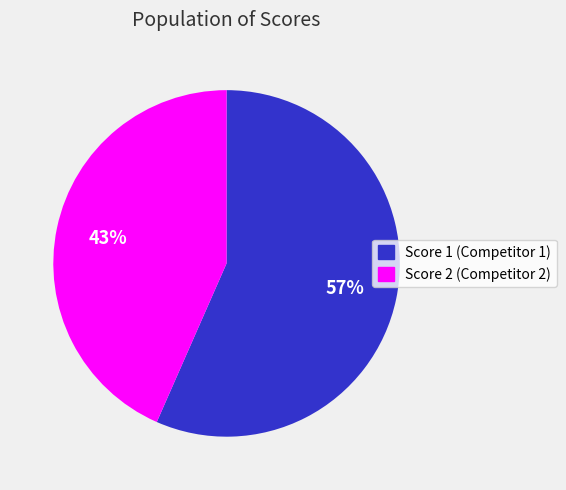

To the nearest percent, what is the average slice percentage?

50%